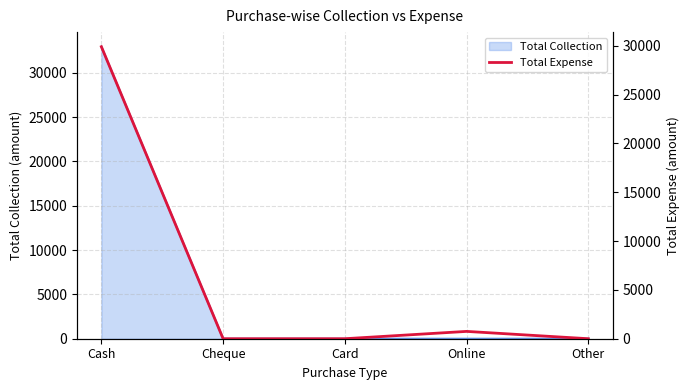

What is the maximum value for Total Collection?

32950